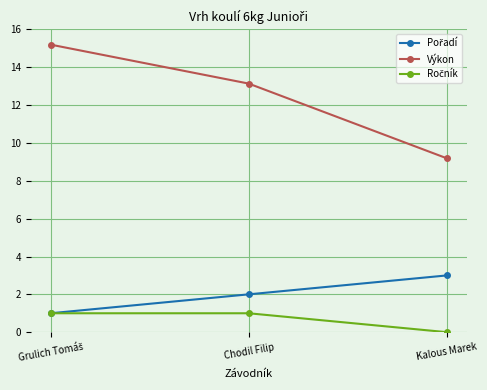

At which category does the chart reach its minimum across all series?

Kalous Marek